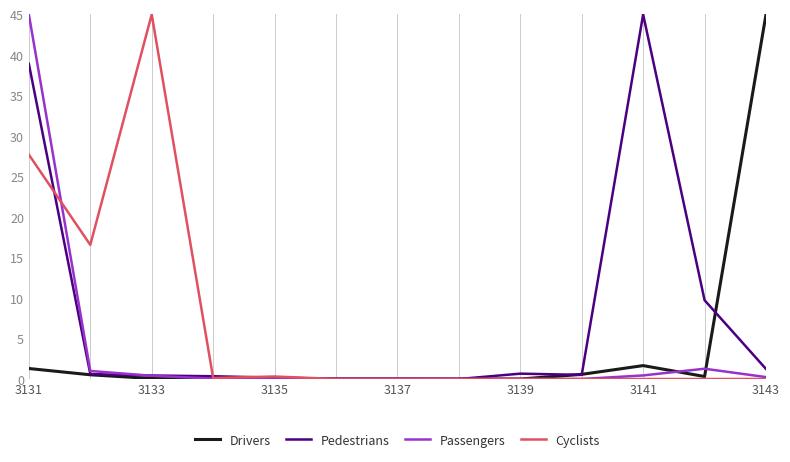

What is the greatest value displayed?

45.0